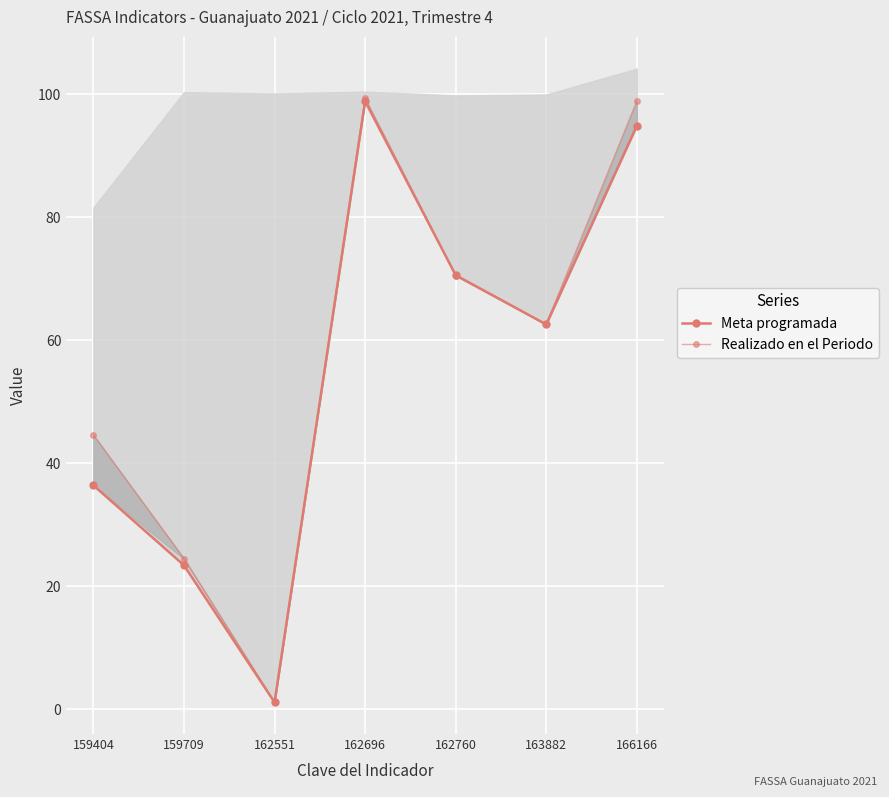

At which label does Realizado en el Periodo reach its minimum?

162551